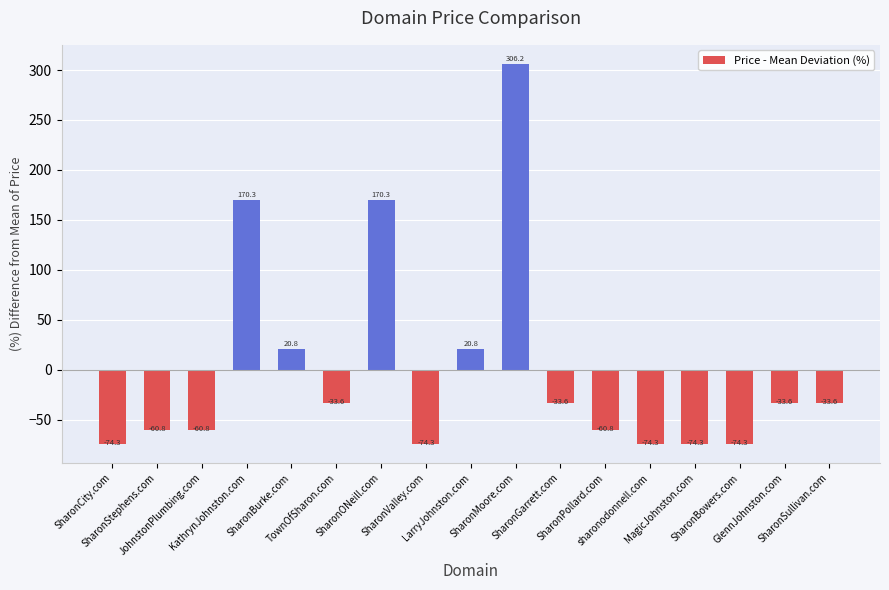

What is the minimum value shown in the chart?

-74.3